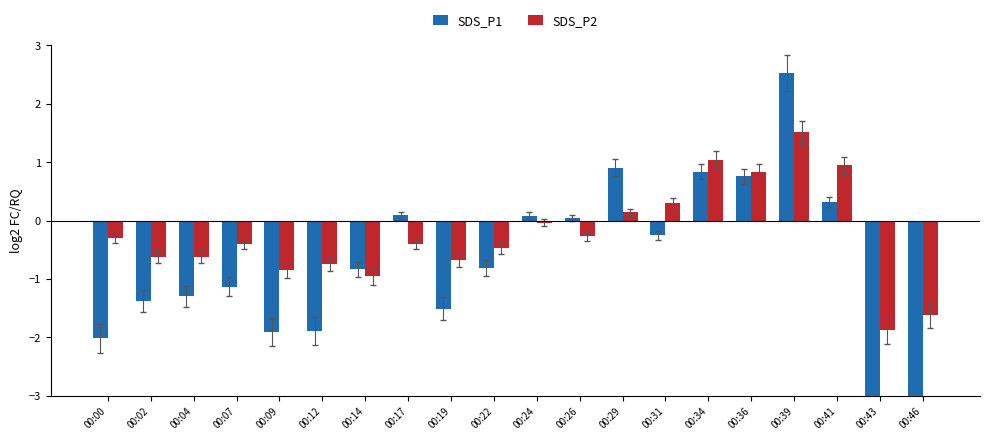

What is the difference between the second highest and second lowest values in the SDS_P1 series?

4.6